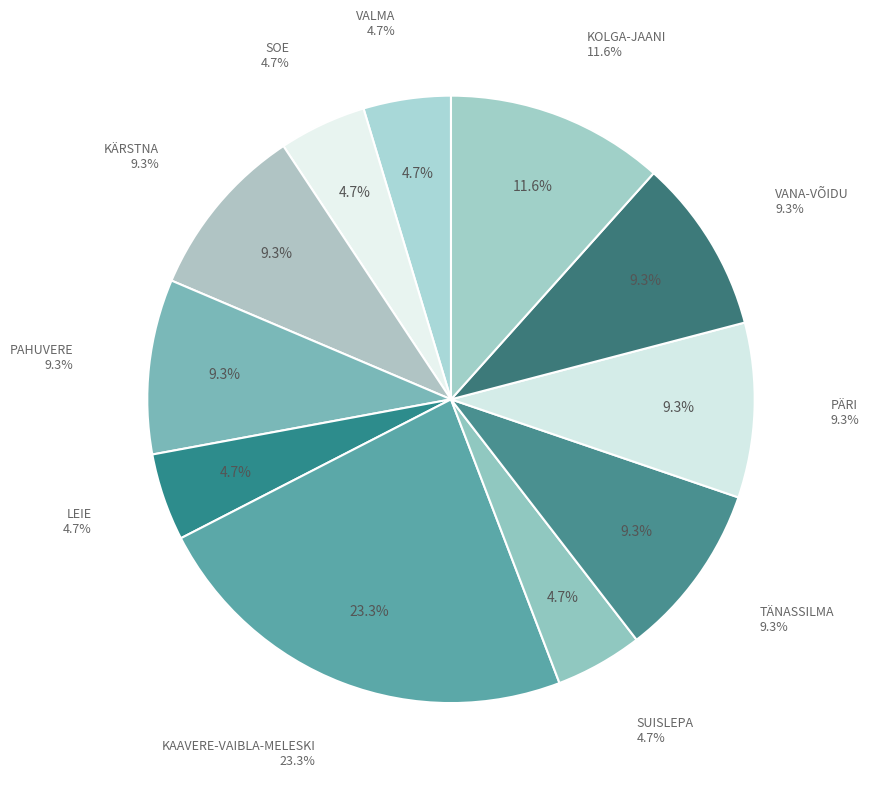

Does PAHUVERE account for over 50% of the chart?

No